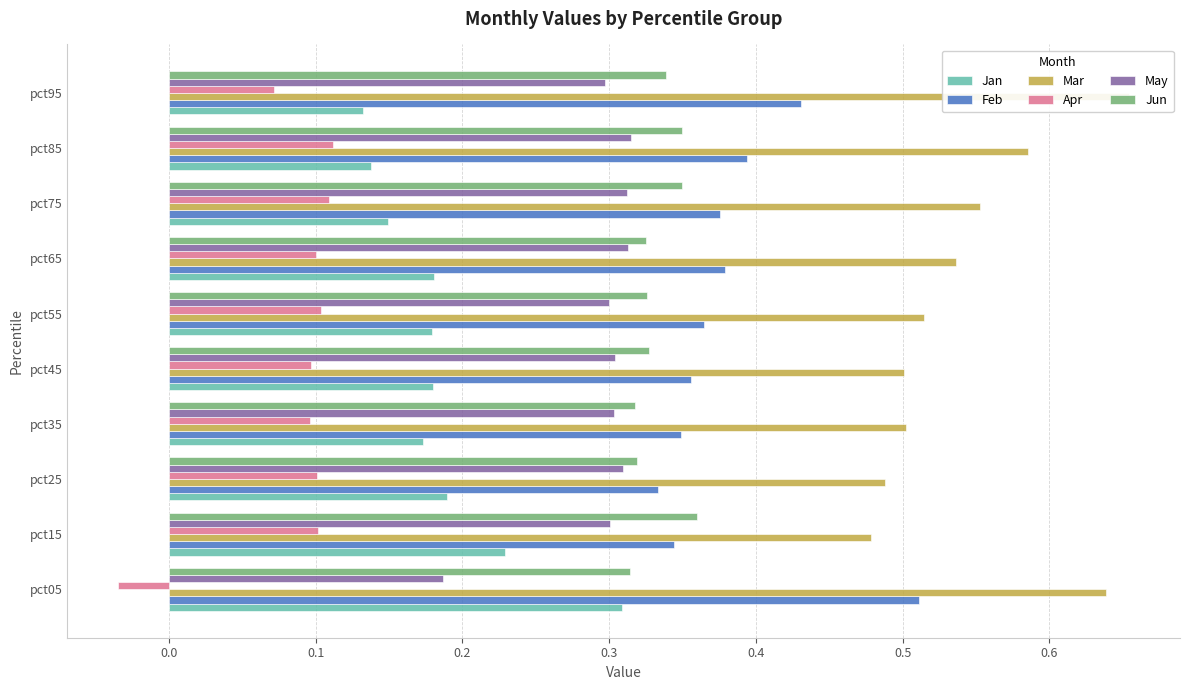

What is the highest value of the Apr series?

0.1